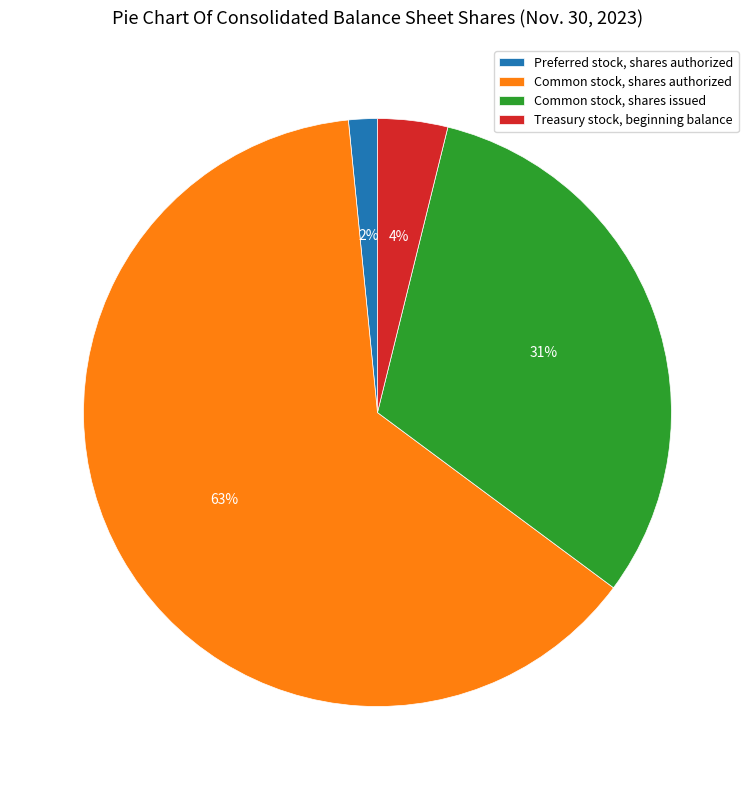

Which slice is the smallest?

Preferred stock, shares authorized